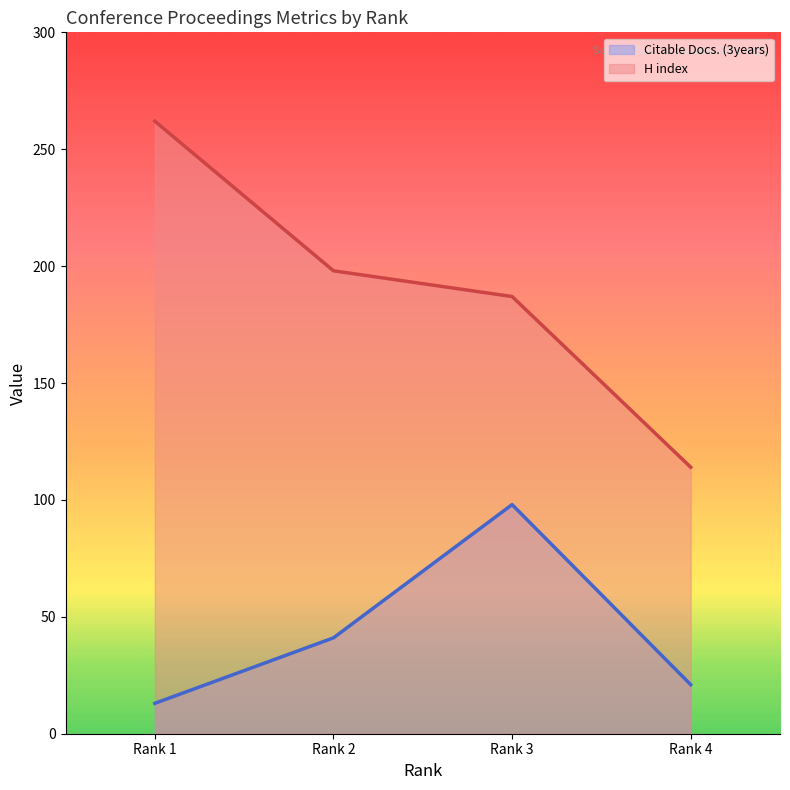

List the series in order of their peak value, lowest first.

Citable Docs. (3years), H index